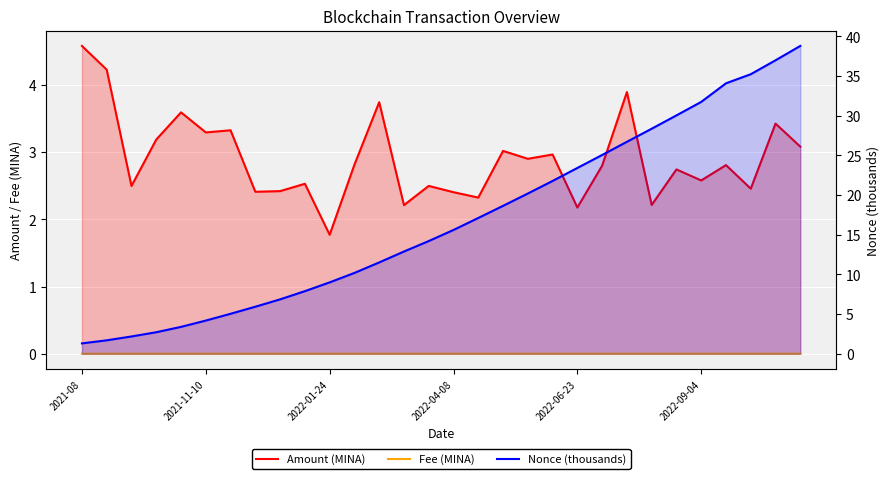

Which series has the largest total across all categories?

Nonce (thousands)